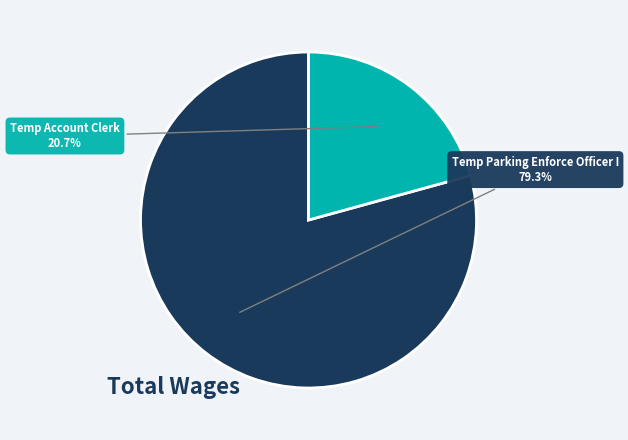

Does any single category account for the majority?

Yes